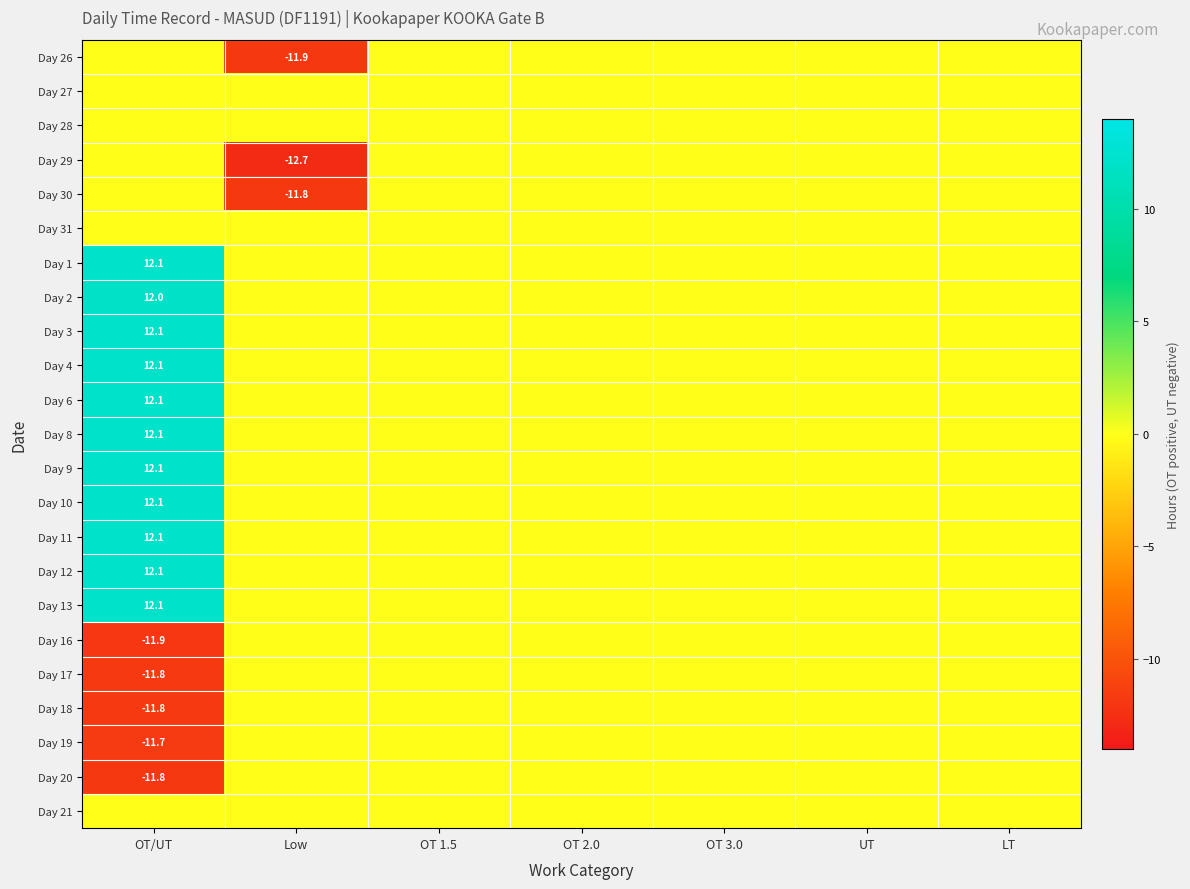

At which category is the sum across all series the highest?

OT/UT